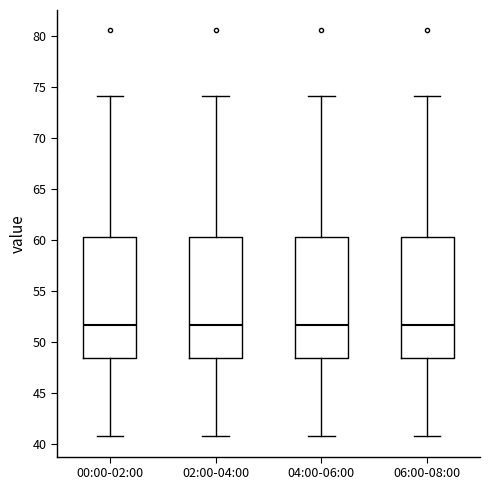

Where is the upper edge of the box for 00:00-02:00 on the y-axis? The values are not printed on the chart, so give them approximately, as read against the axis.

60.5